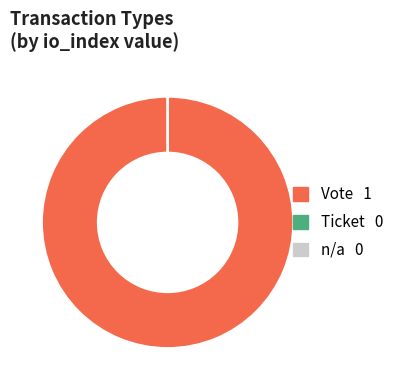

Is Ticket the majority of the pie?

No